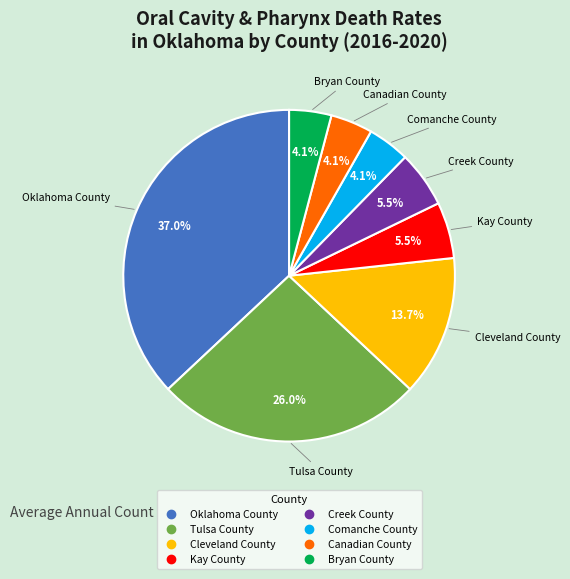

Does Canadian County account for over 50% of the chart?

No